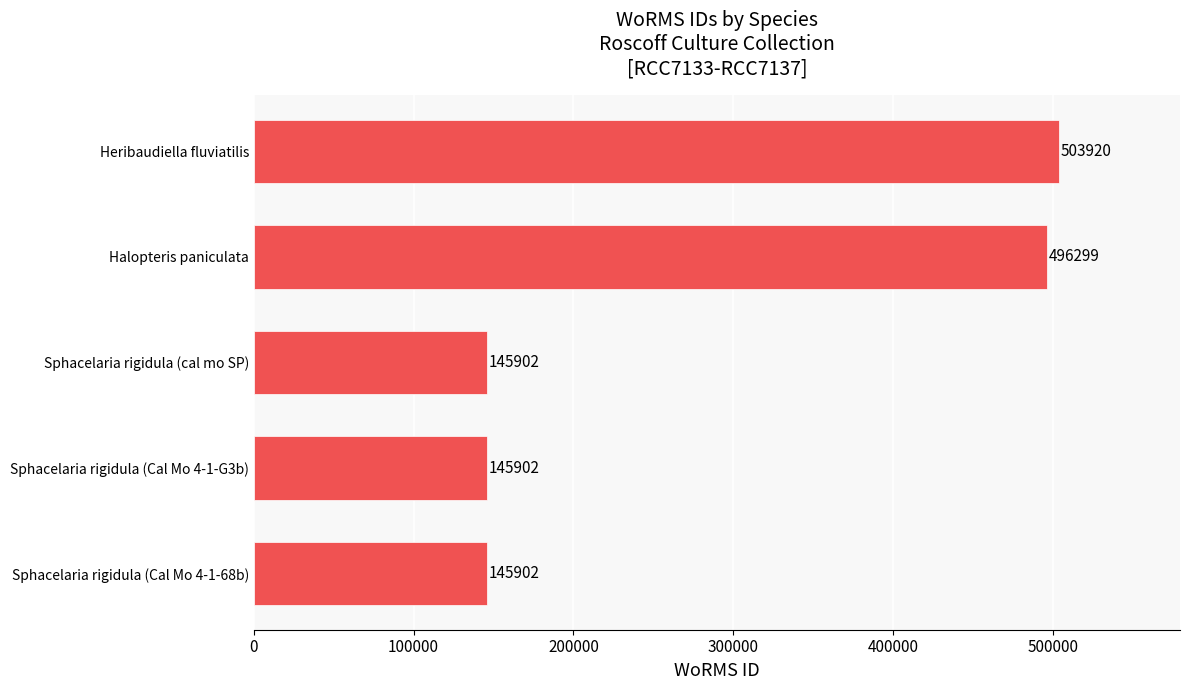

Is it true that the value at Sphacelaria rigidula (Cal Mo 4-1-G3b) is 145902?

True